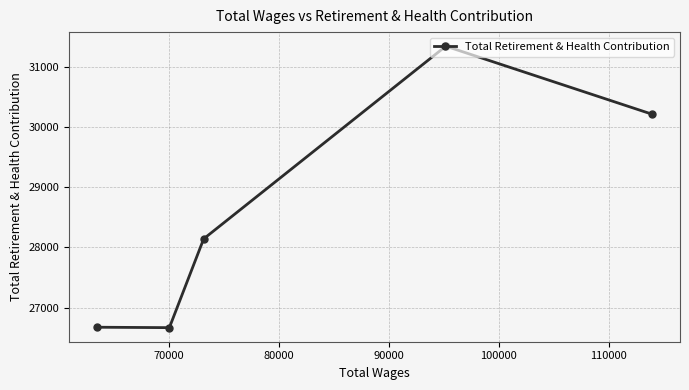

How many lines are shown in the chart?

1